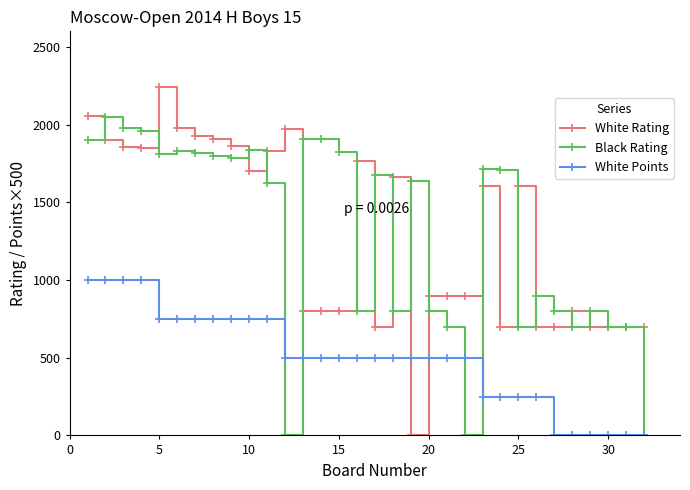

Rank the series by their maximum value, from lowest to highest.

White Points, Black Rating, White Rating